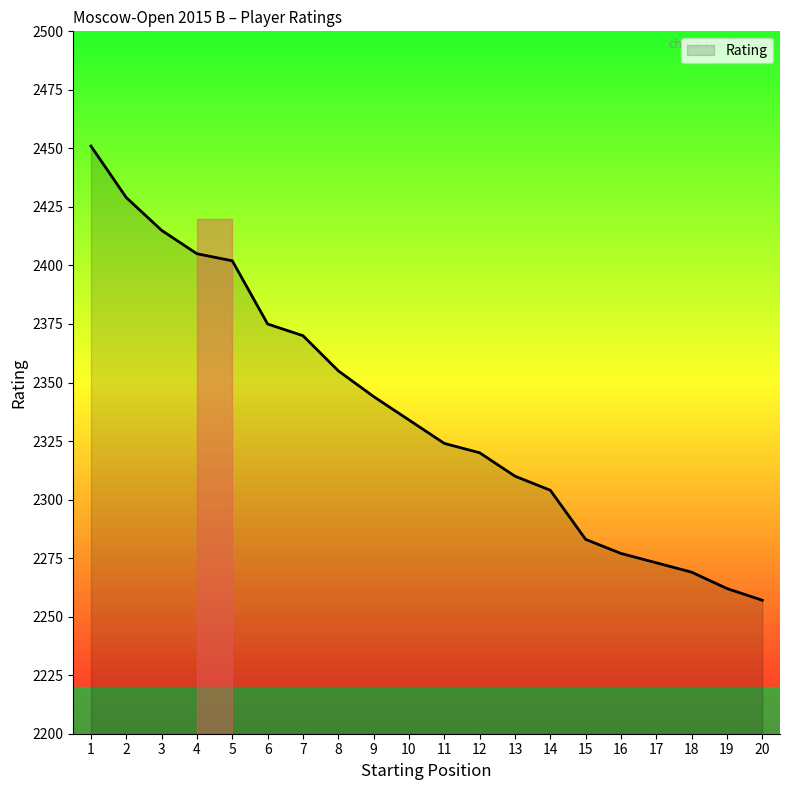

True or false: the data has more than 2 interior local peaks.

False